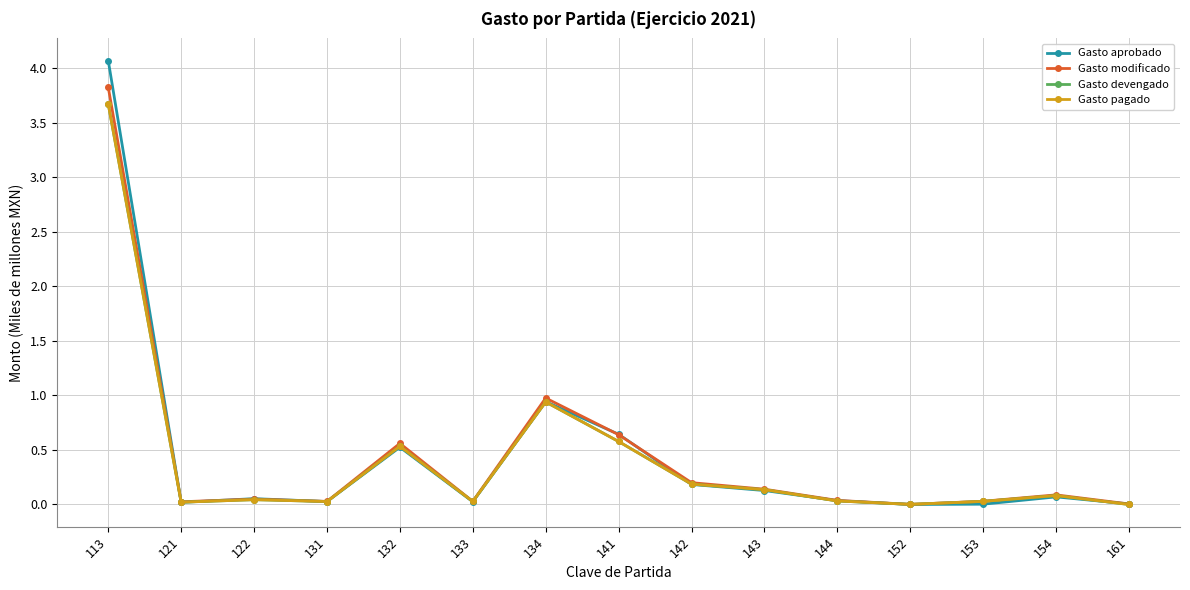

Does the chart have visible grid lines?

Yes